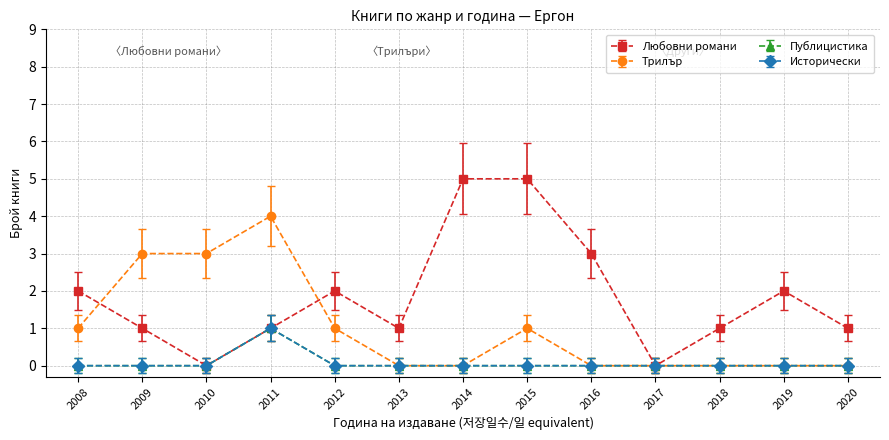

What is the difference between the Трилър values at 2012 and 2019?

1